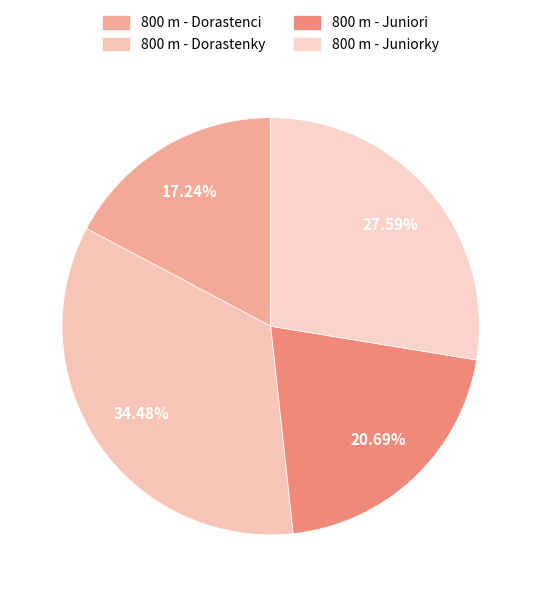

Count the number of slices in the pie.

4